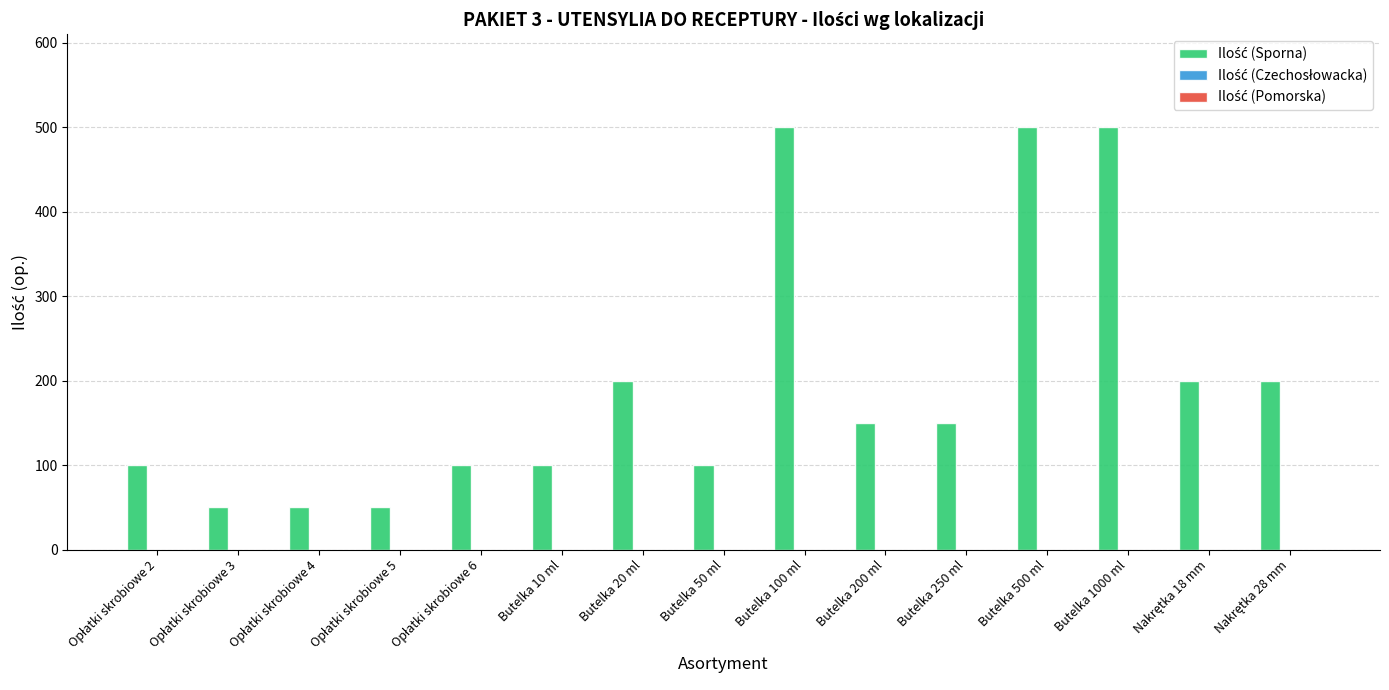

What is the sum of all values?

2950